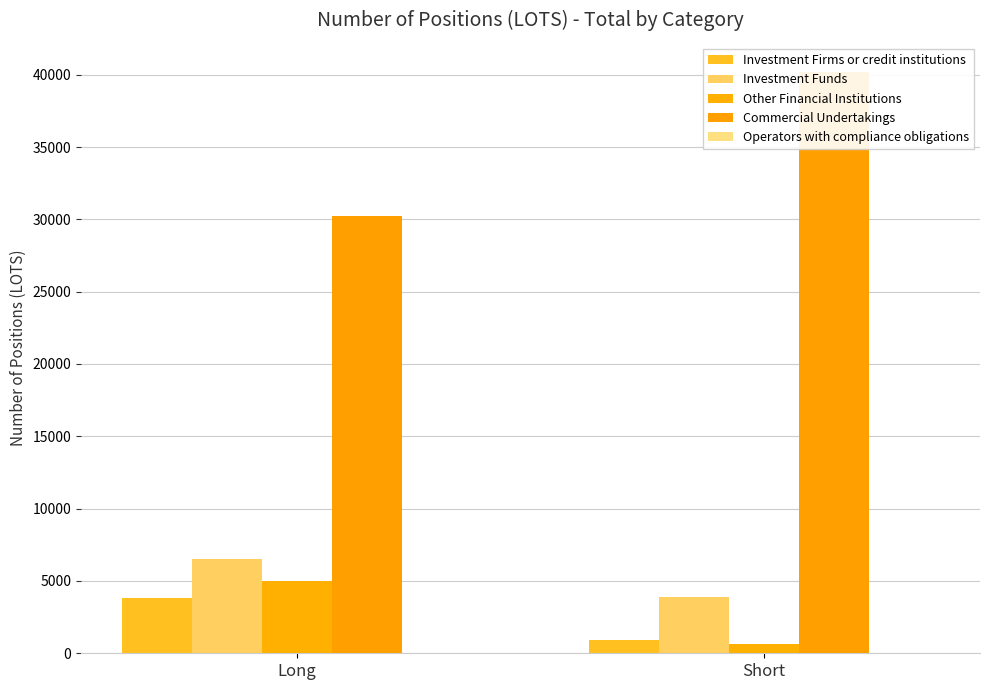

What are all the series names shown in the legend?

Investment Firms or credit institutions, Investment Funds, Other Financial Institutions, Commercial Undertakings, Operators with compliance obligations